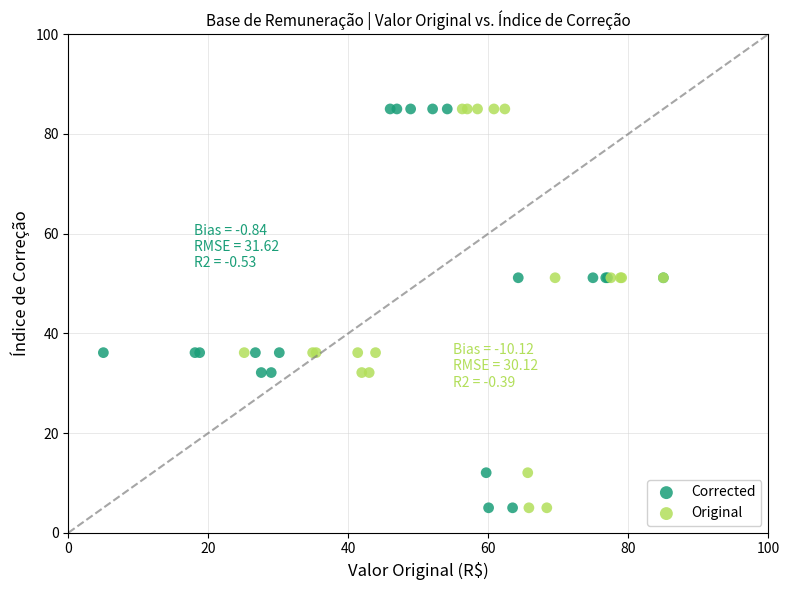

What are all the series names shown in the legend?

Corrected, Original